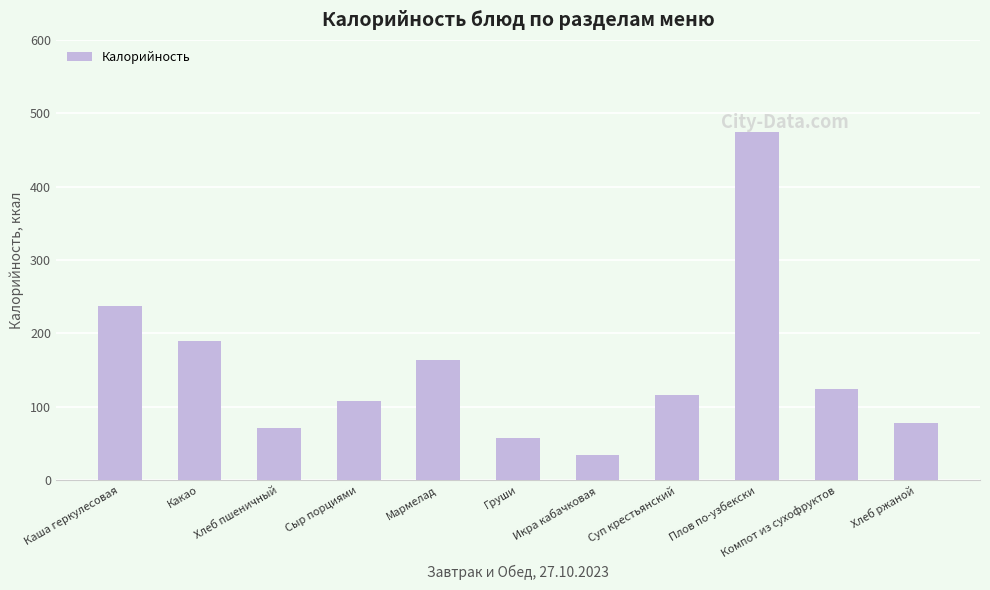

Where is the data nearest to the value 254?

Каша геркулесовая